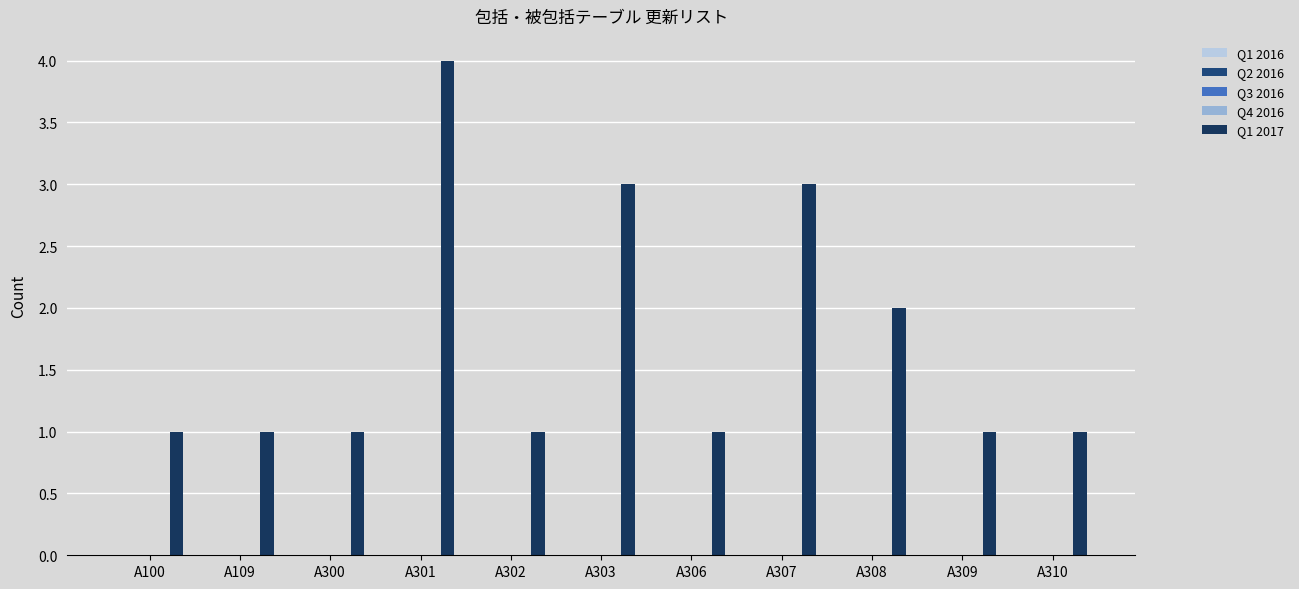

How many distinct data groups are displayed?

1